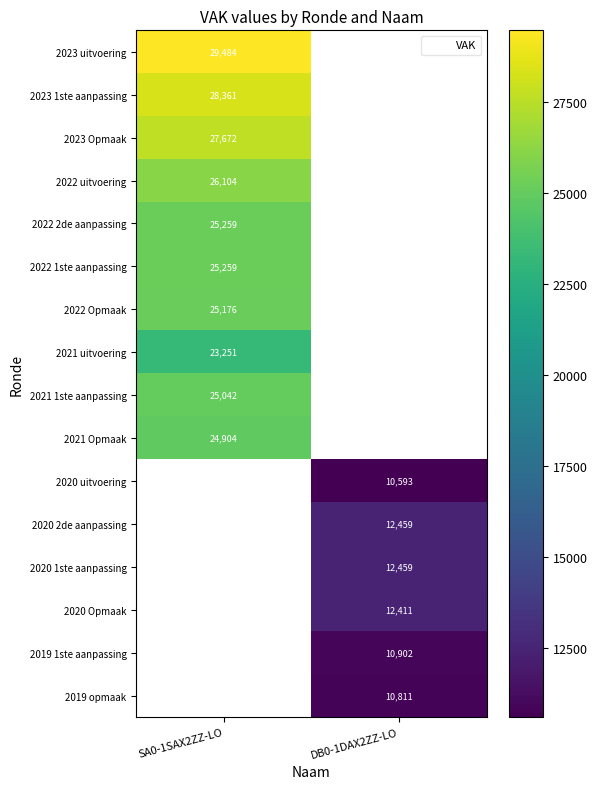

What is the greatest value displayed?

29484.0